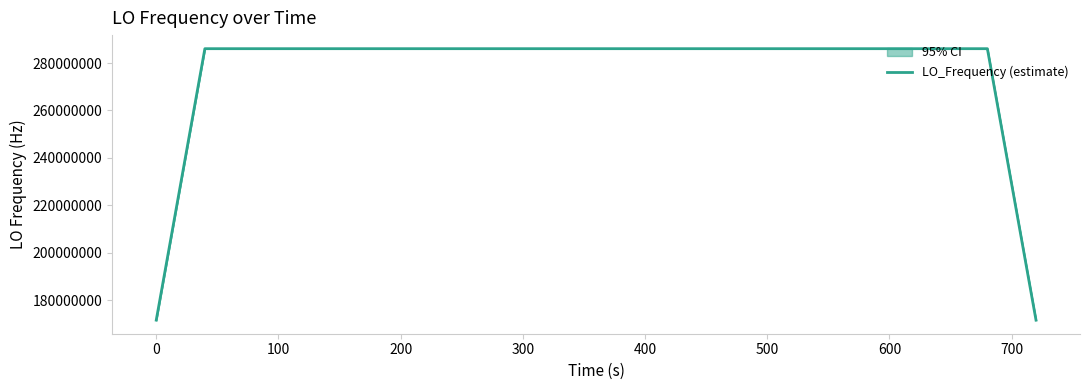

What is the maximum value for LO_Frequency (estimate)?

286047000.9